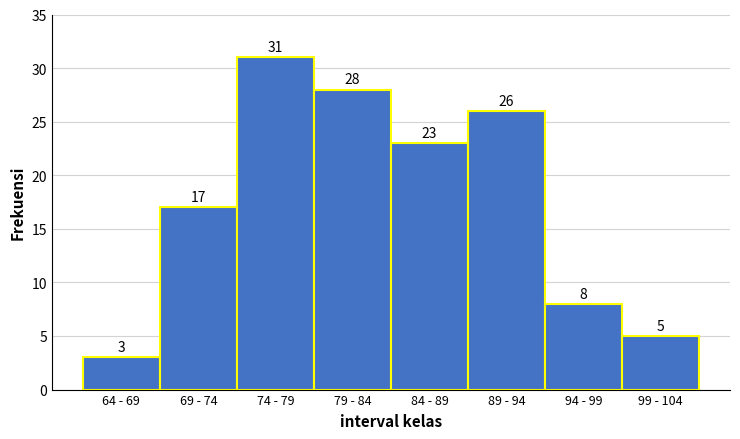

Reading right to left, transcribe all the data shown in this chart.

5	8	26	23	28	31	17	3